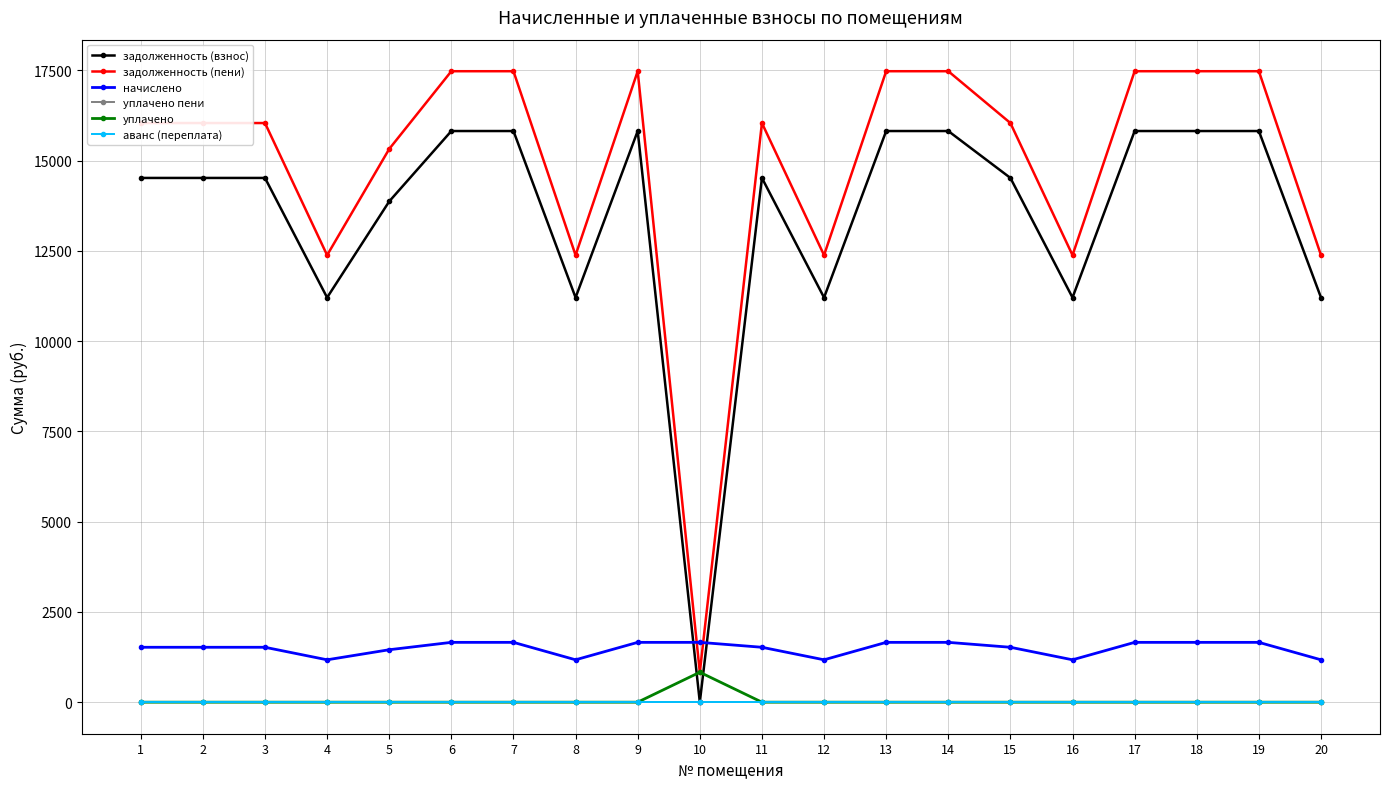

At which category is the sum across all series the highest?

6